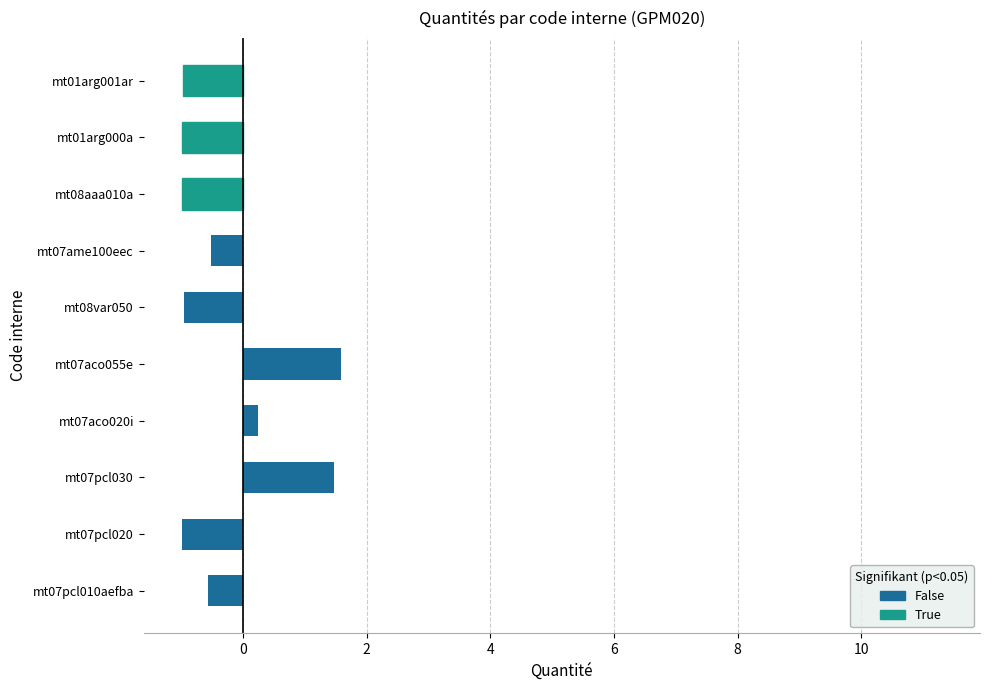

How many data points does each series have?

10